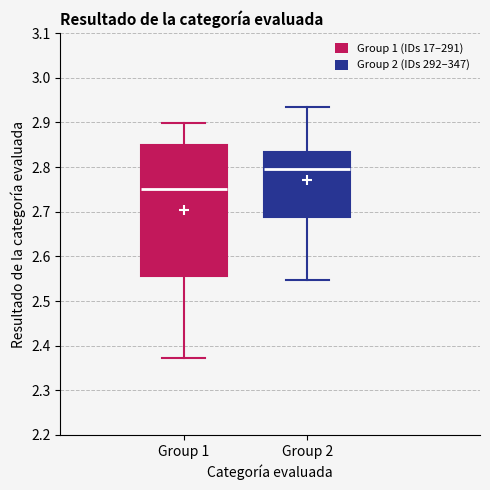

Where does the lower whisker of the box for Group 2 end on the y-axis? The values are not printed on the chart, so give them approximately, as read against the axis.

2.55